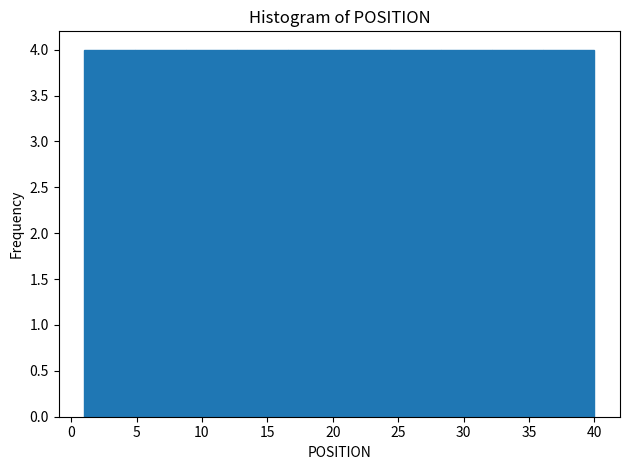

Reading left to right, transcribe this chart: for each bar, give the range it covers on the x-axis and its height. Neither the bar edges nor the heights are printed on the chart, so give them approximately, as read against the axes.

1.0 to 4.9: 4
4.9 to 8.8: 4
8.8 to 12.7: 4
12.7 to 16.6: 4
16.6 to 20.5: 4
20.5 to 24.4: 4
24.4 to 28.3: 4
28.3 to 32.2: 4
32.2 to 36.1: 4
36.1 to 40.0: 4